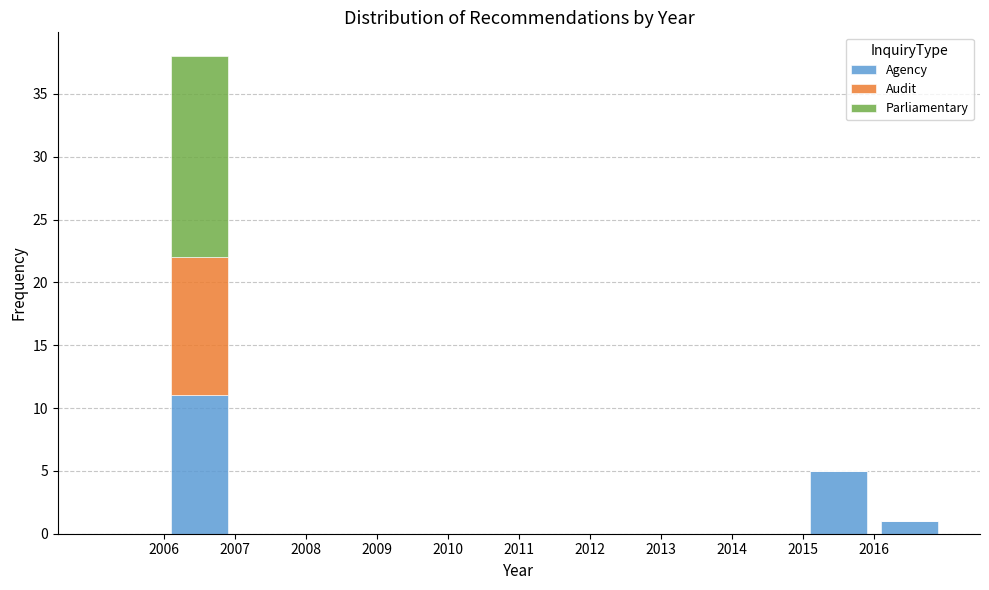

Reading left to right, transcribe this chart: for each stacked bar, give the range it covers on the x-axis and its total height. The values are not printed on the chart, so give them approximately, as read against the axis.

2005 to 2006: 0
2006 to 2007: 38
2007 to 2008: 0
2008 to 2009: 0
2009 to 2010: 0
2010 to 2011: 0
2011 to 2012: 0
2012 to 2013: 0
2013 to 2014: 0
2014 to 2015: 0
2015 to 2016: 5
2016 to 2017: 1